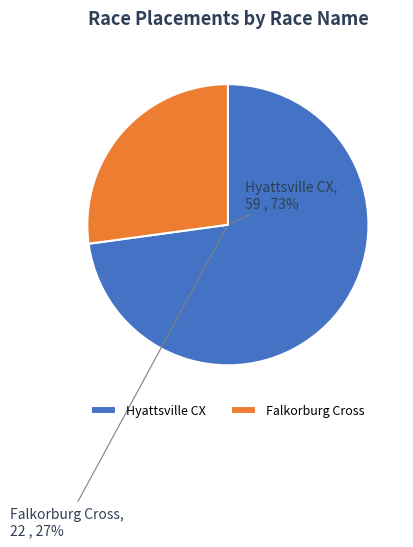

Combined, what portion of the pie is Falkorburg Cross and Hyattsville CX?

100.0%